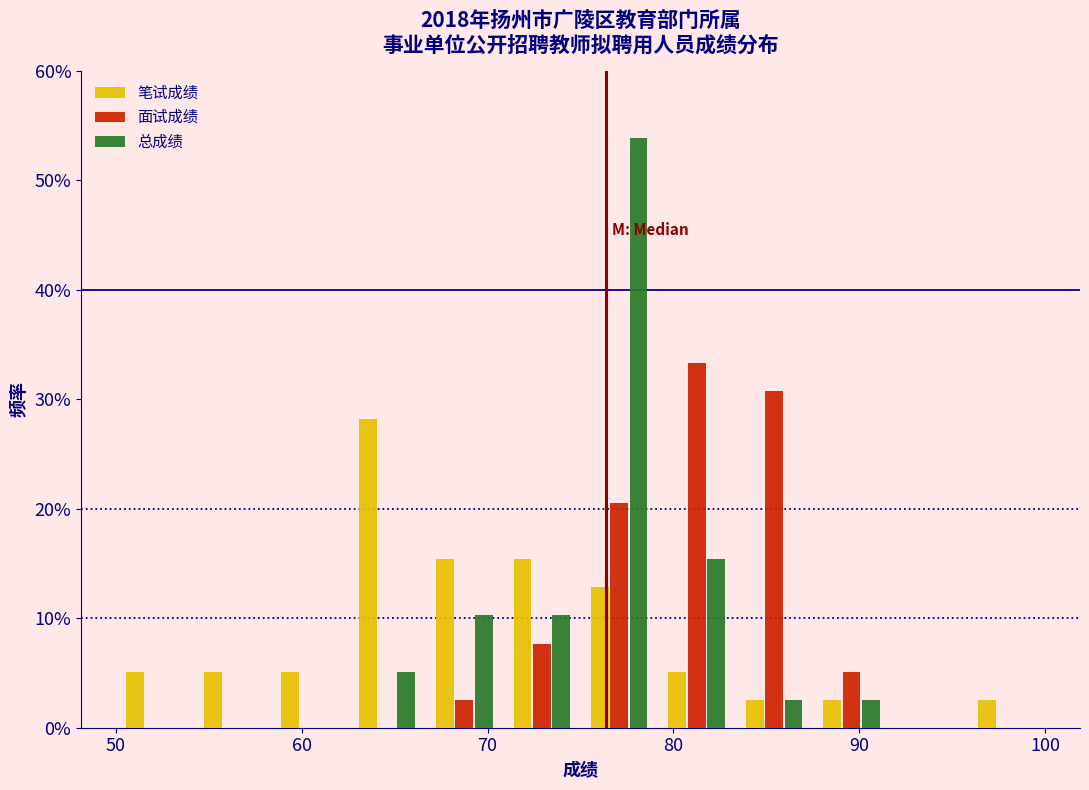

What is the height of the 面试成绩 bar covering 79 to 83 on the x-axis? Neither the bar edges nor the heights are printed on the chart, so give them approximately, as read against the axes.

33